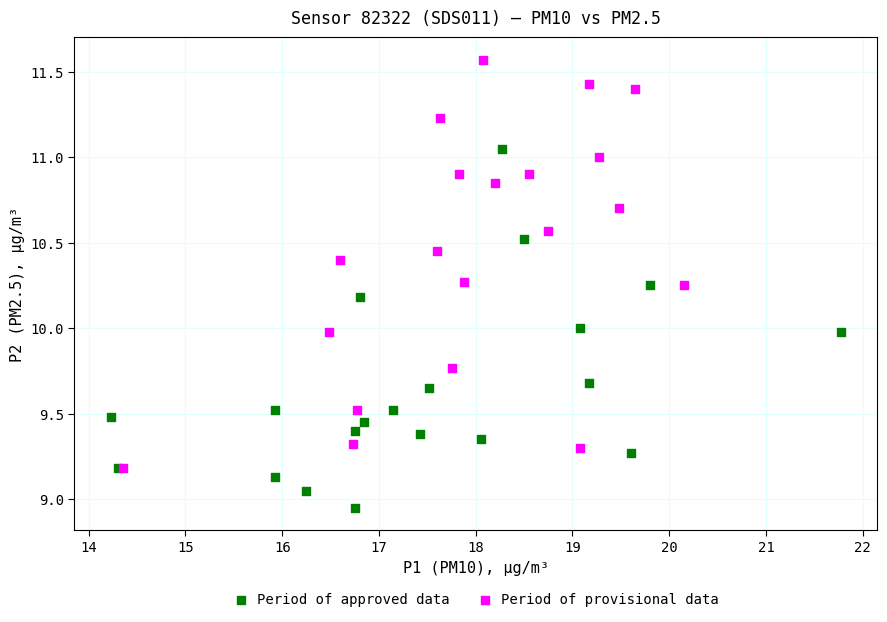

Which series has the widest spread of Y values?

Period of provisional data